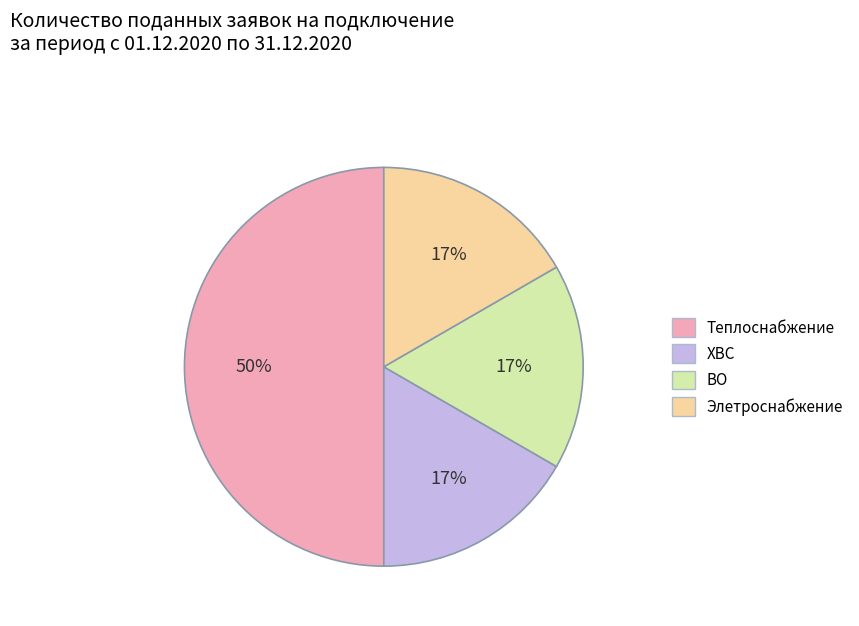

Is it true that ВО is 17% of the pie?

True